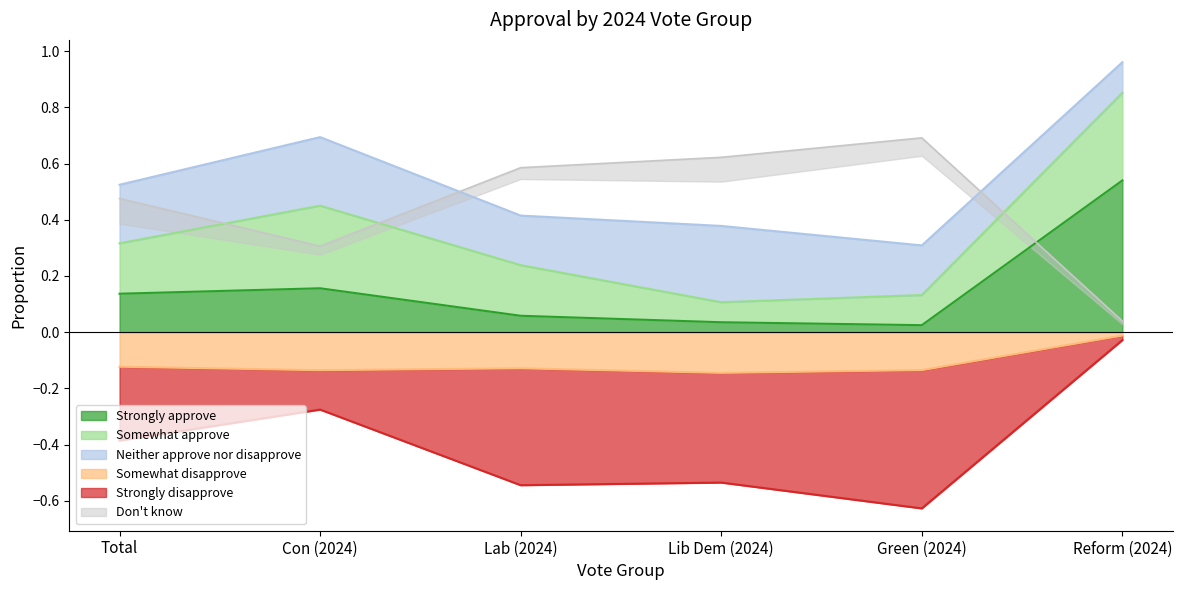

What is the average value of the Strongly approve series?

0.2